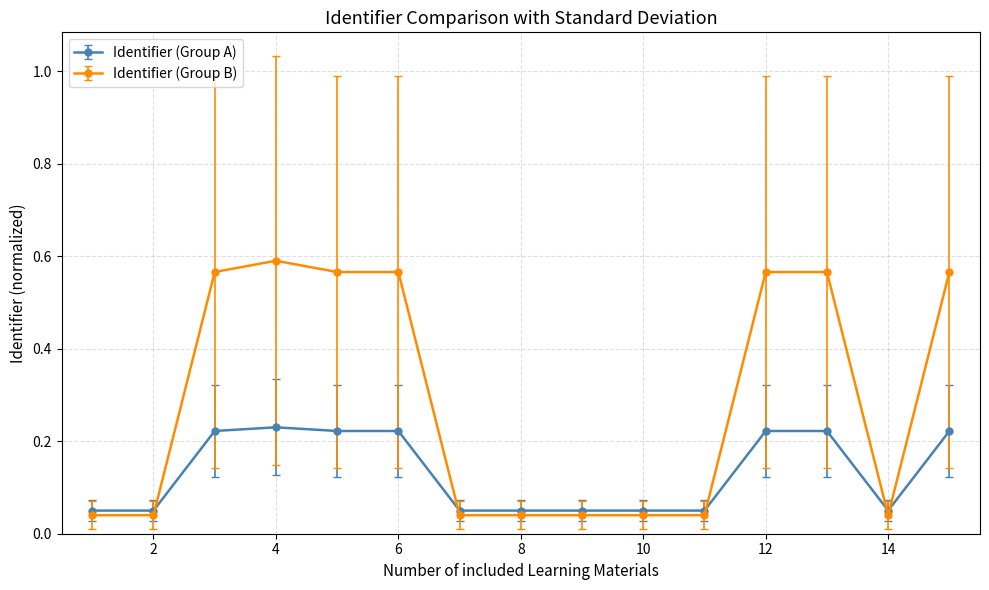

True or false: Identifier (Group A) has more than 1 points higher than both neighbors.

True